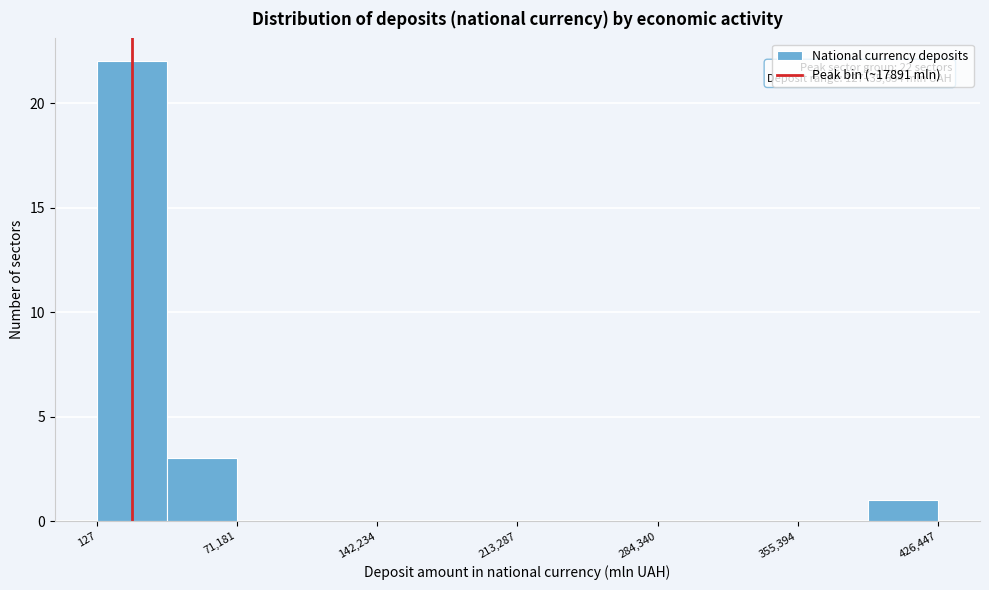

Read against the x-axis, roughly where is the centre of the tallest bar?

20000